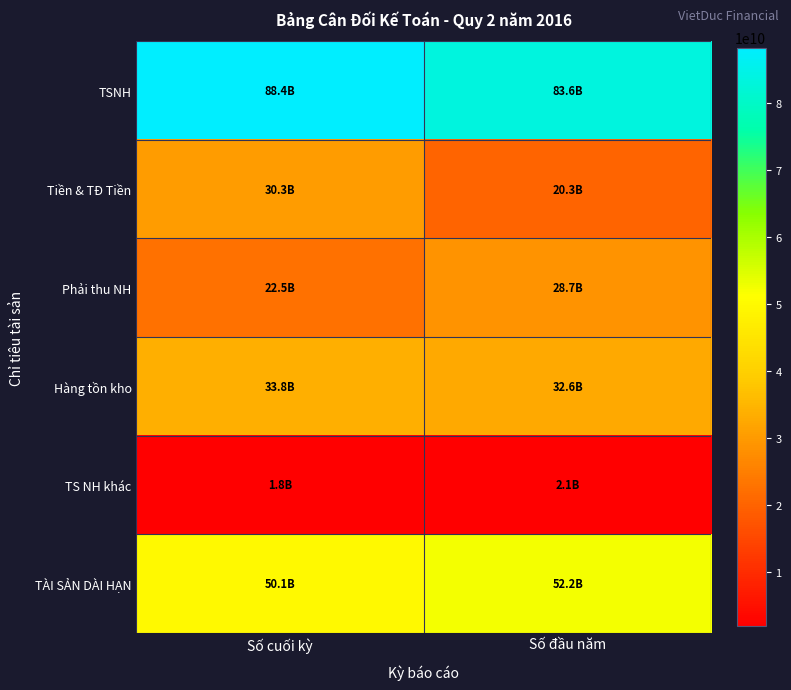

How many data points does each series have?

2